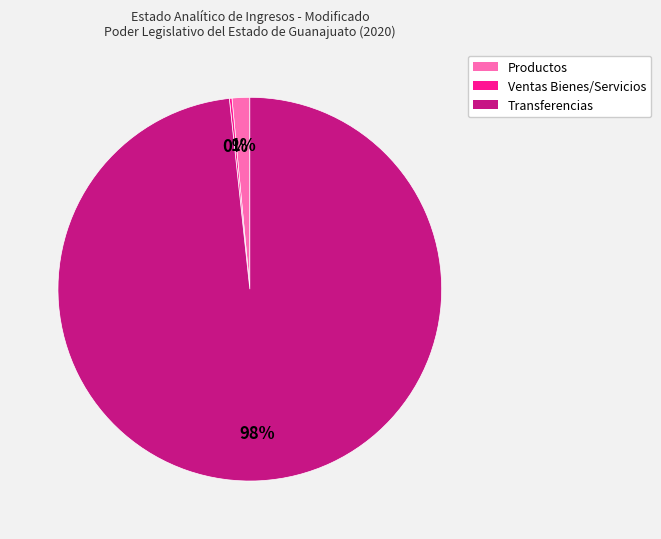

Is there any slice that represents more than half of the pie?

Yes